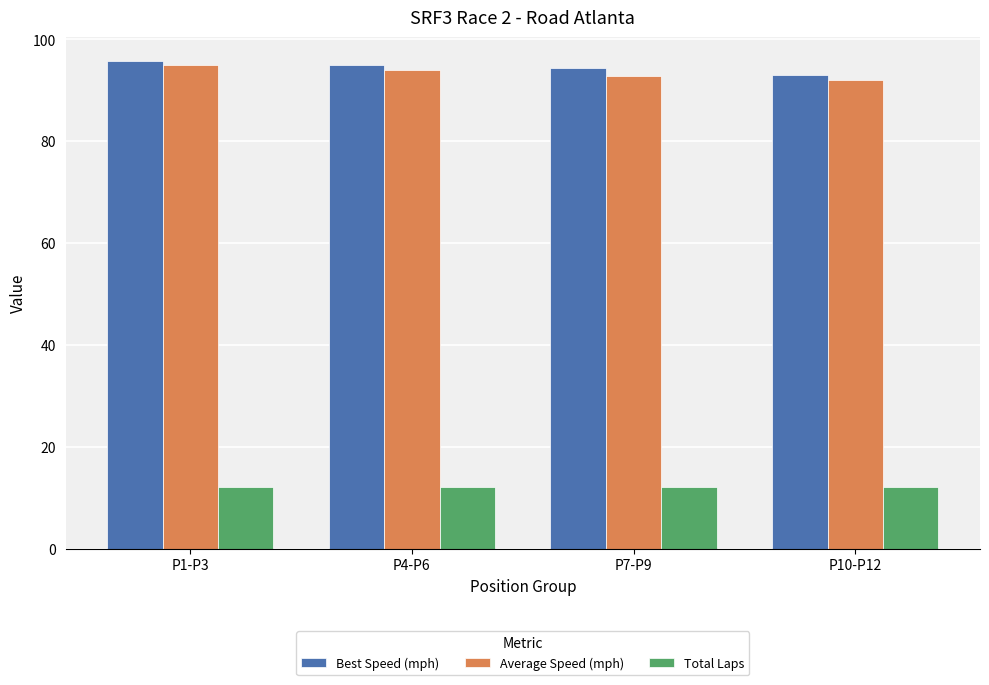

Are the bars horizontal?

No